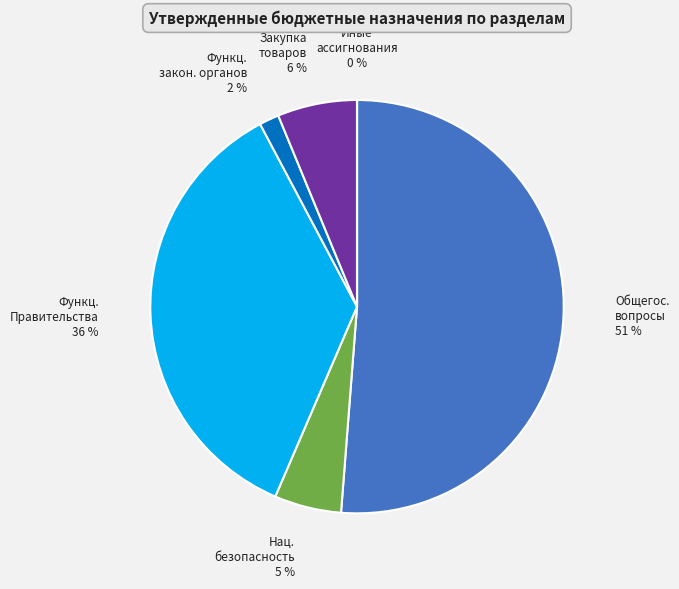

To the nearest percent, what percentage of the pie is Функционирование Правительства?

36%